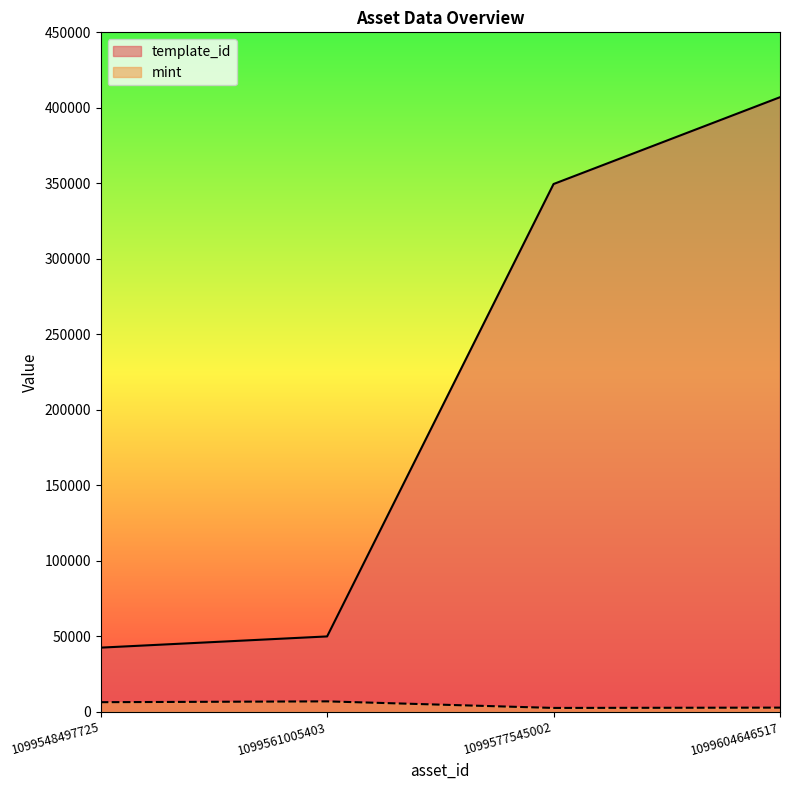

At which category is the sum across all series the highest?

1099604646517